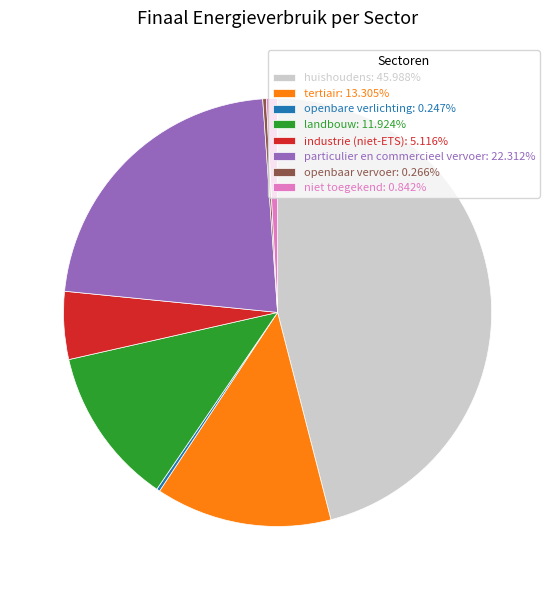

Does niet toegekend: 0.842% account for over 50% of the chart?

No